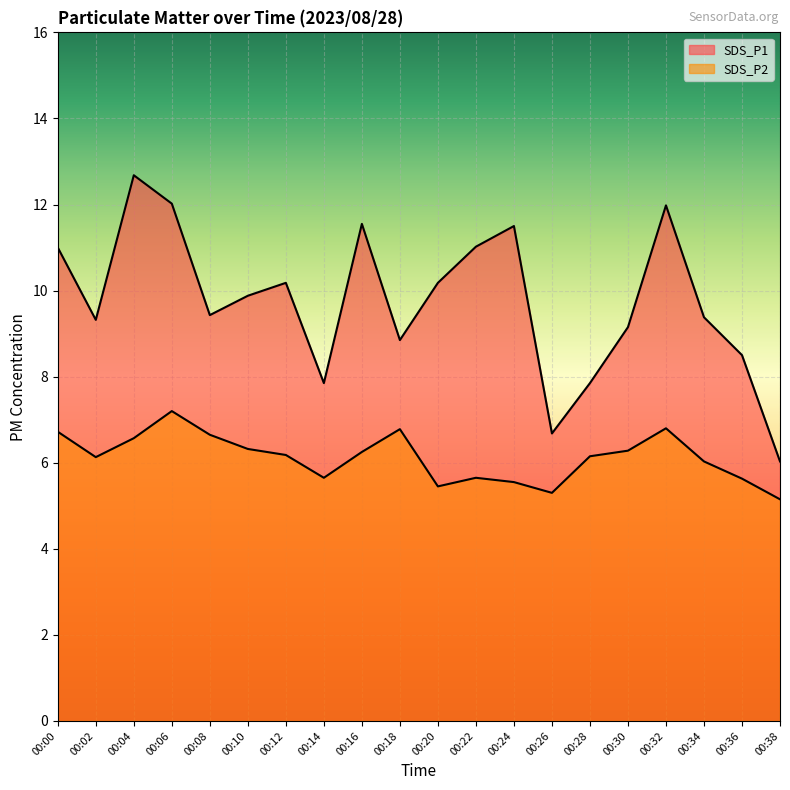

What is the sum of the SDS_P1 values at 00:28 and 00:30?

17.0